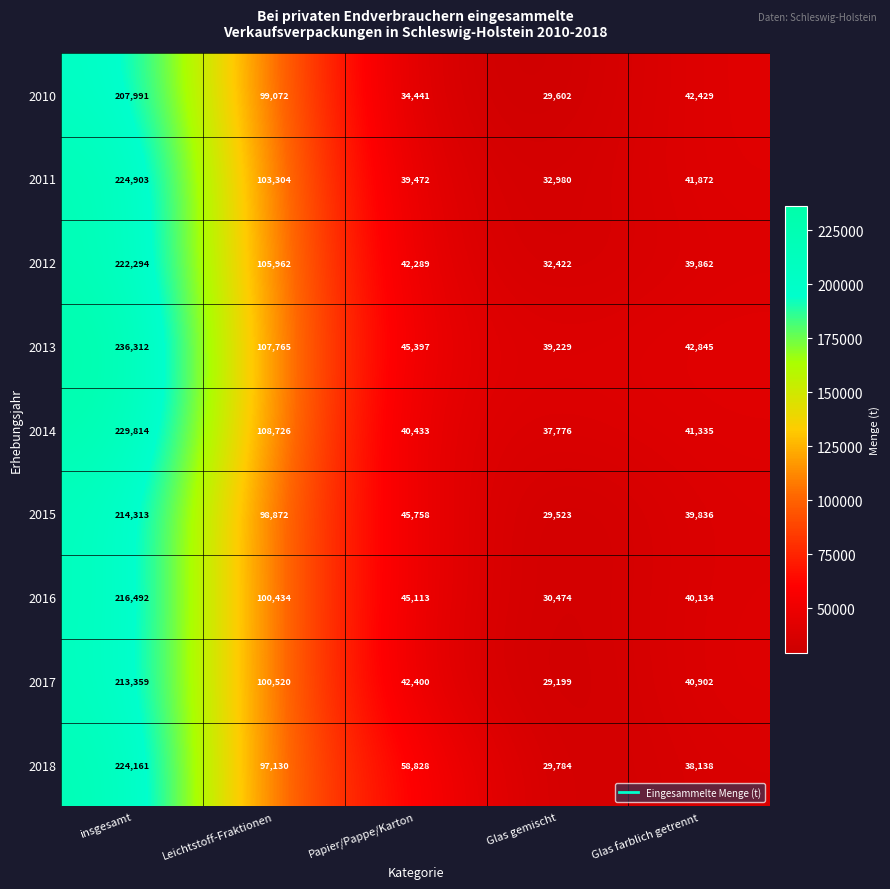

Which series has the widest spread of values?

2013